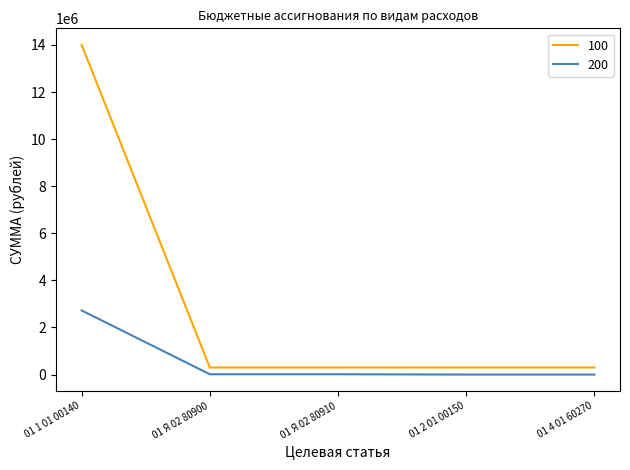

Count the number of data series in this chart.

2